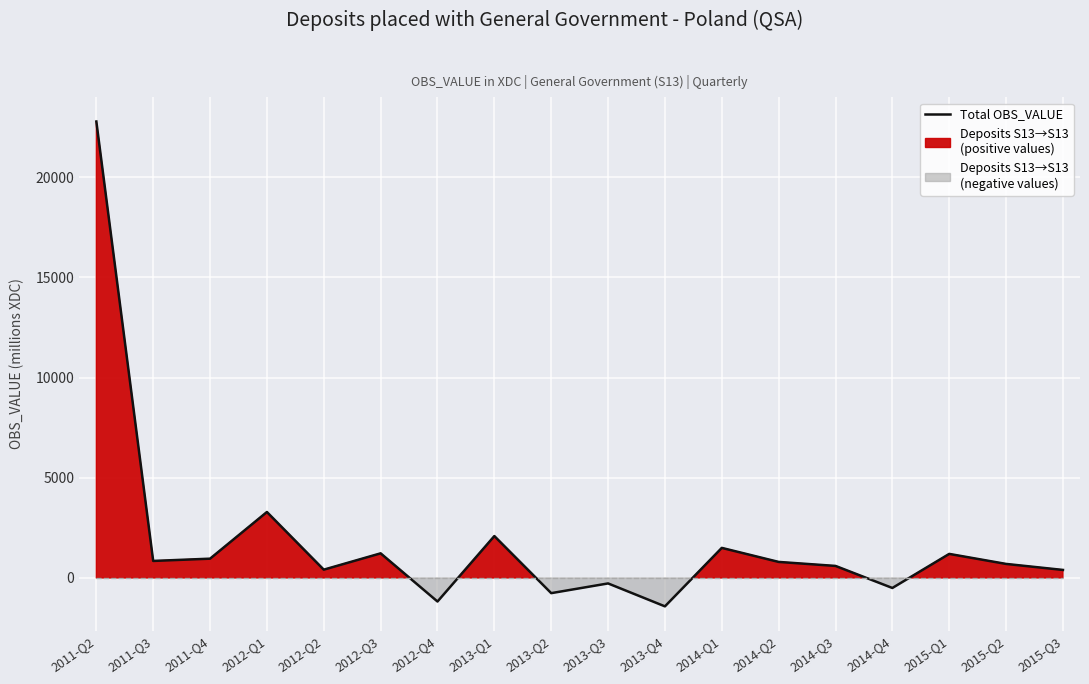

Which label corresponds to the smallest value in the chart?

2013-Q4